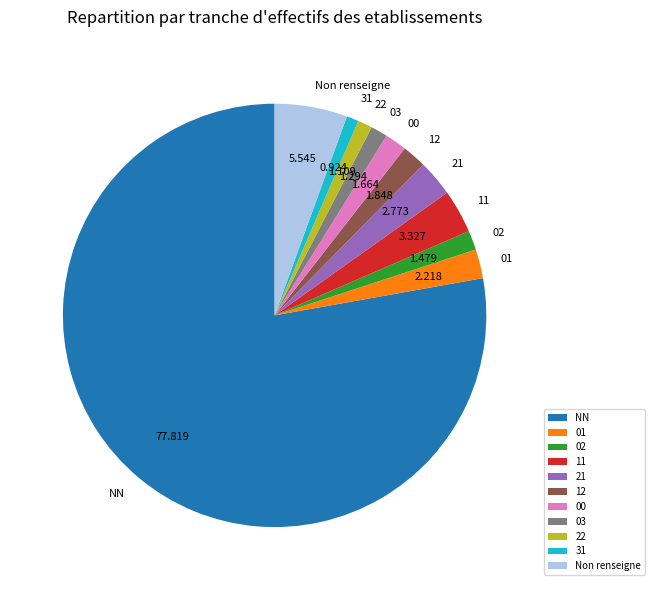

Which category has the biggest portion of the pie?

NN